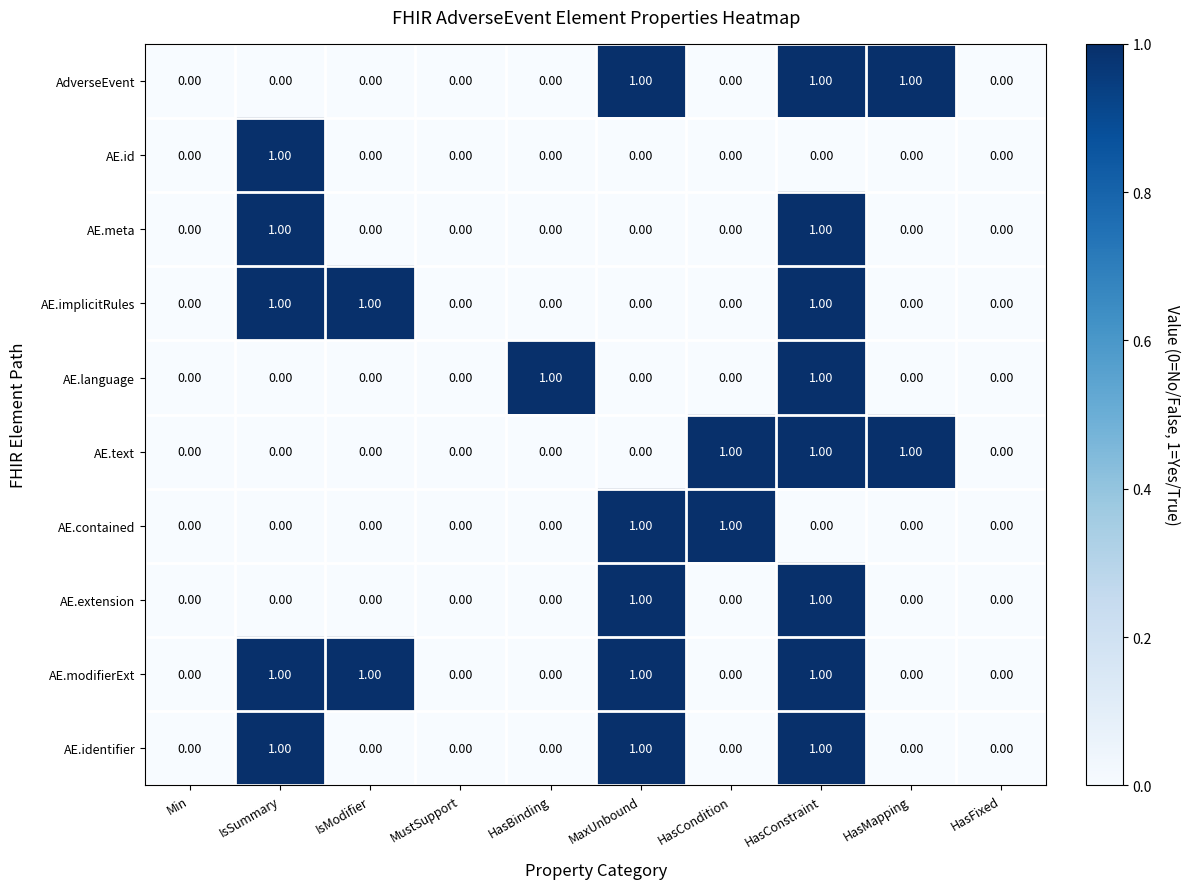

What is the sum of all AE.identifier values?

3